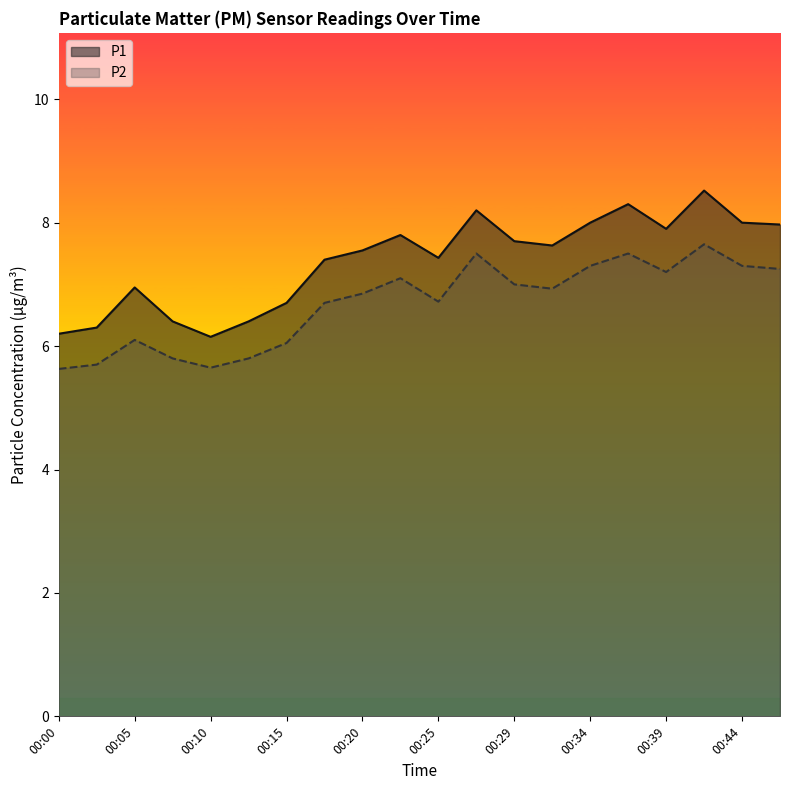

List the series in order of their overall mean, lowest first.

P2, P1